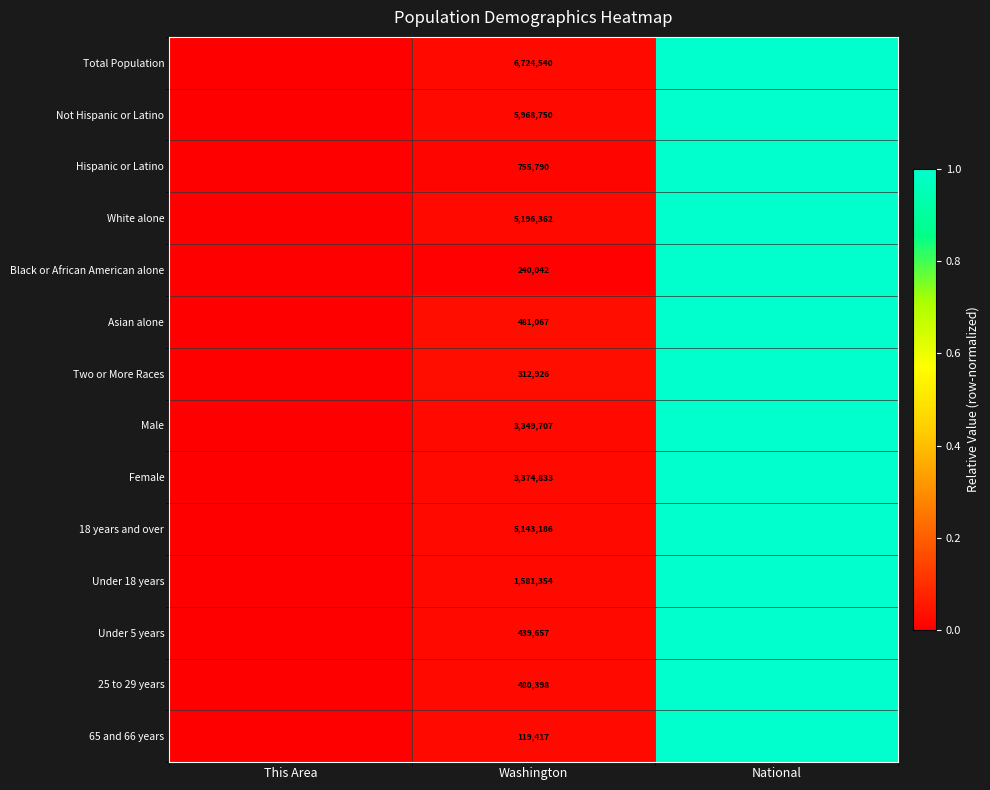

What is the greatest value displayed?

1.0